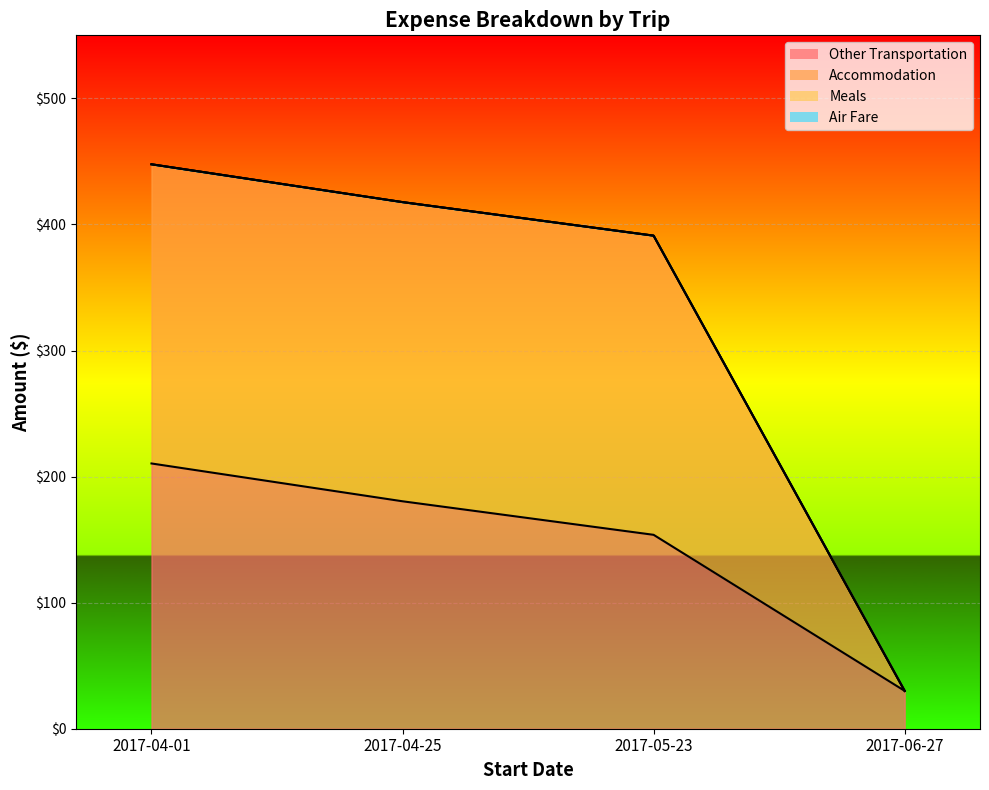

True or false: Subtotal has more than 0 points higher than both neighbors.

False